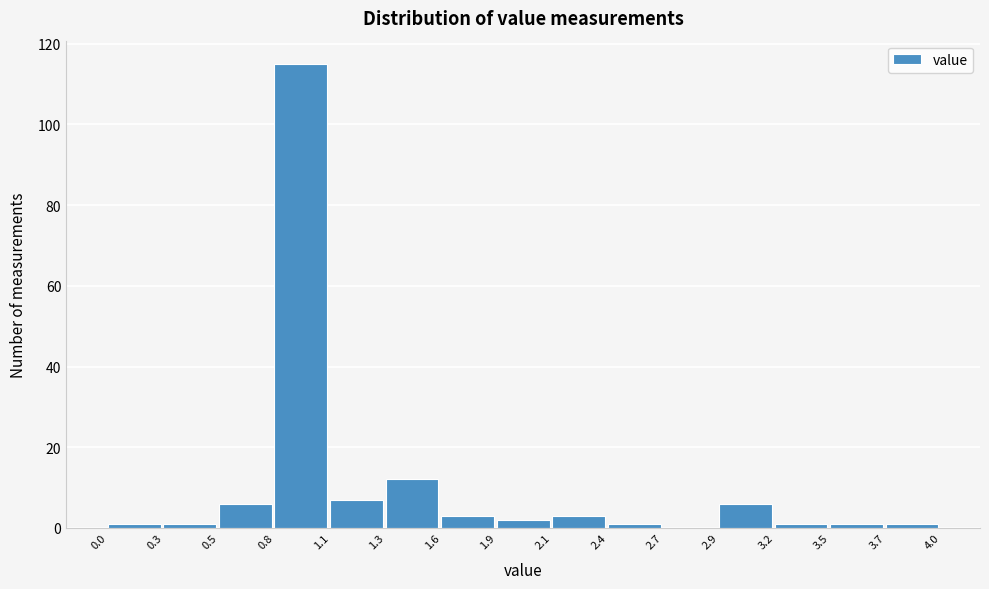

Over which range of the x-axis is the bar tallest?

0.8 to 1.1